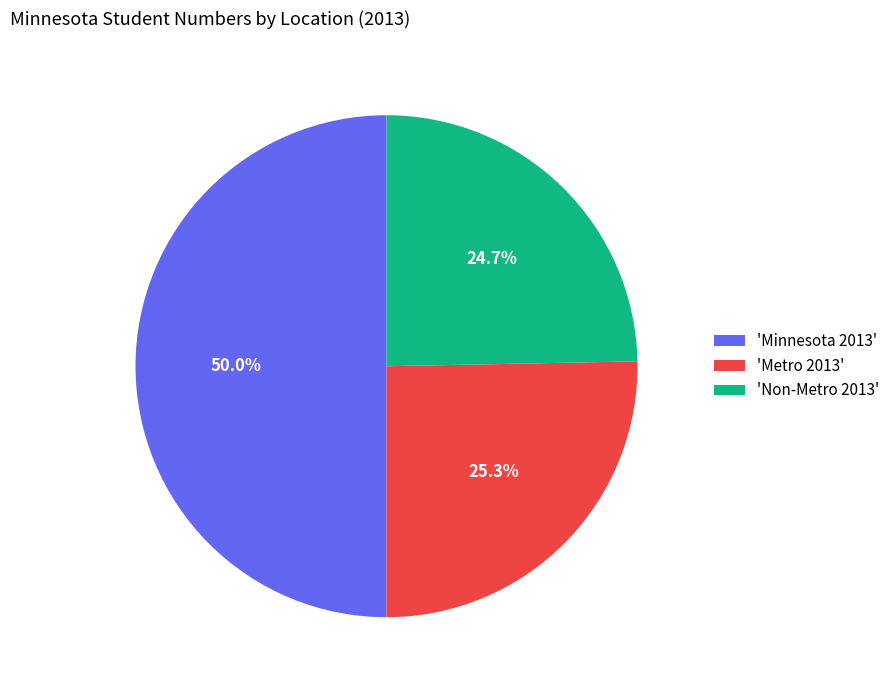

To the nearest percent, what is the average slice percentage?

33%